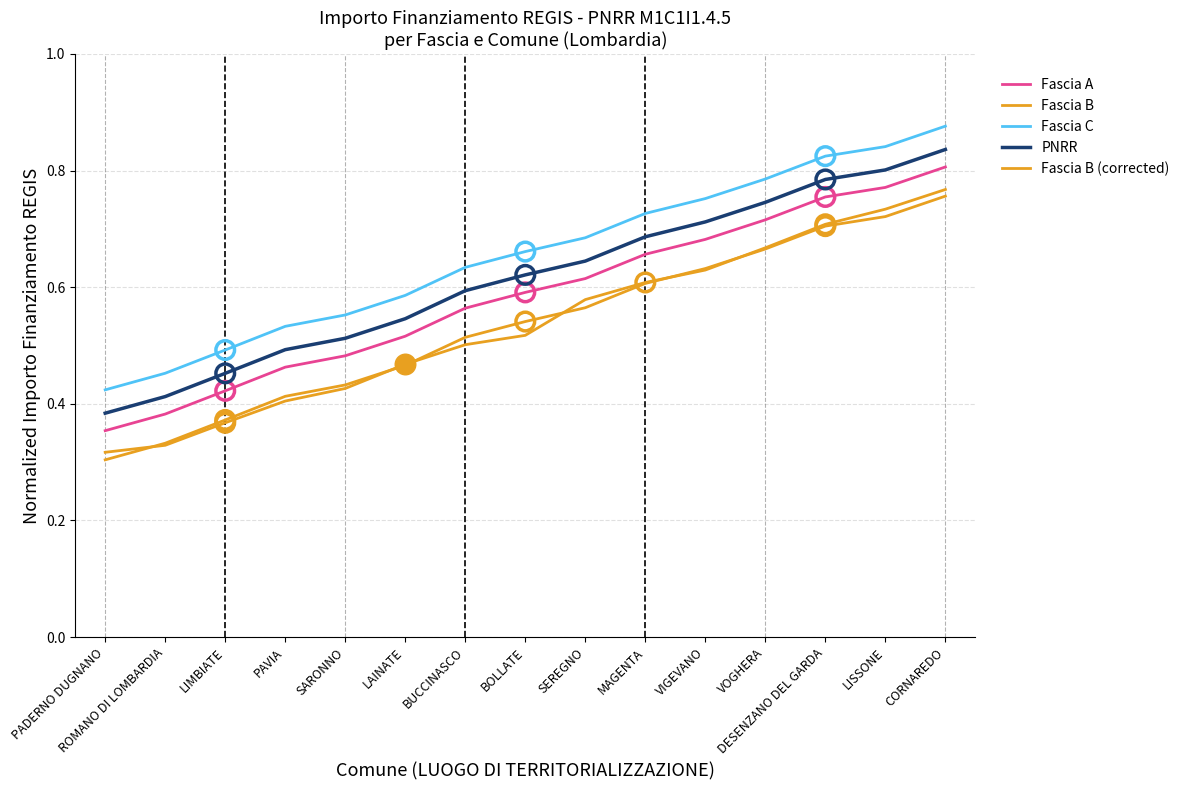

Does the chart have visible grid lines?

Yes